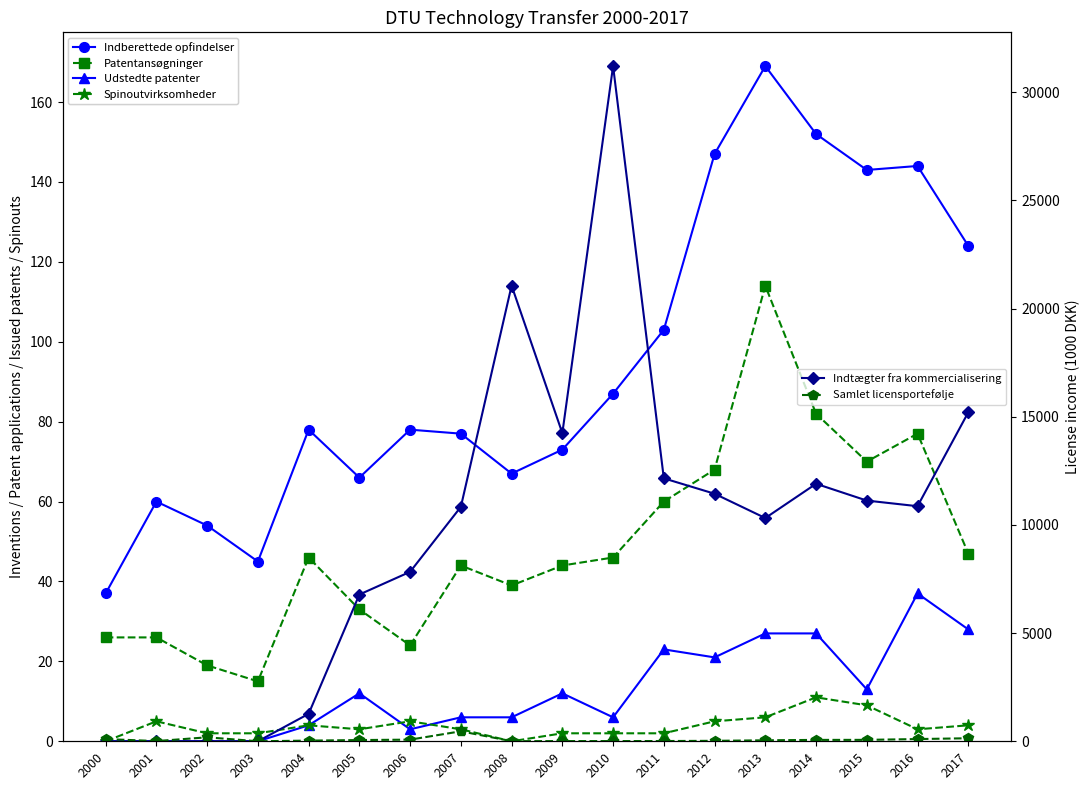

Is it true that Spinoutvirksomheder etableret equals 4 at 2017?

True